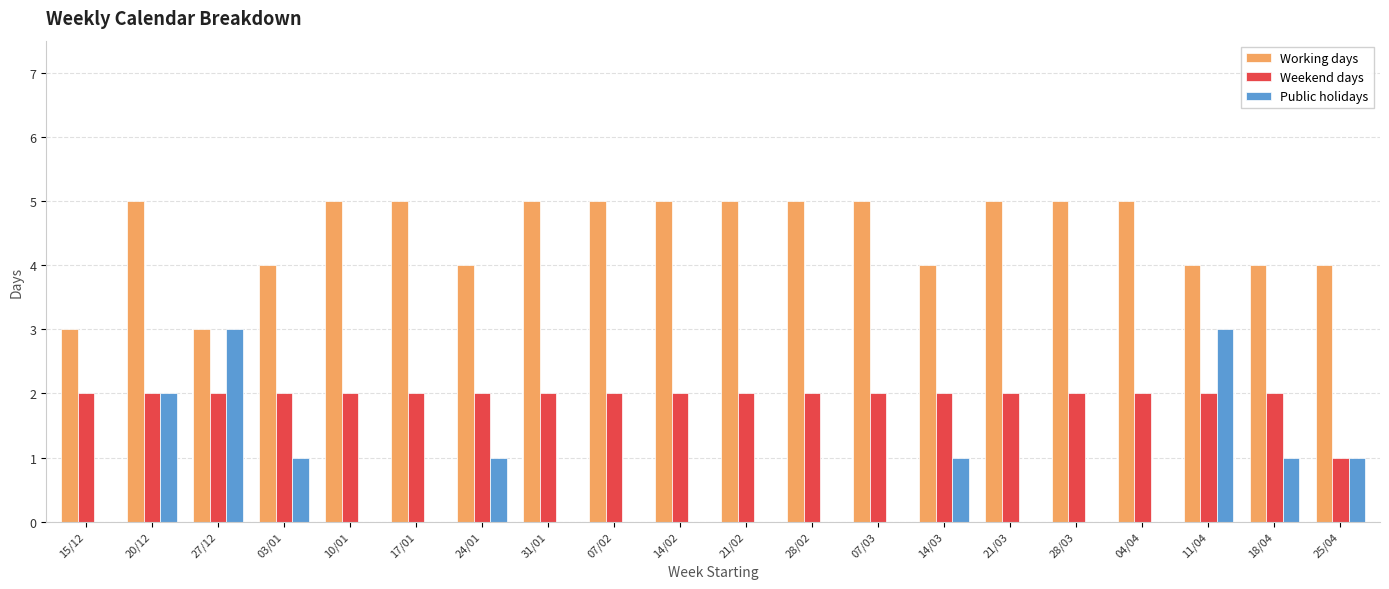

Which series has the largest total across all categories?

Working days